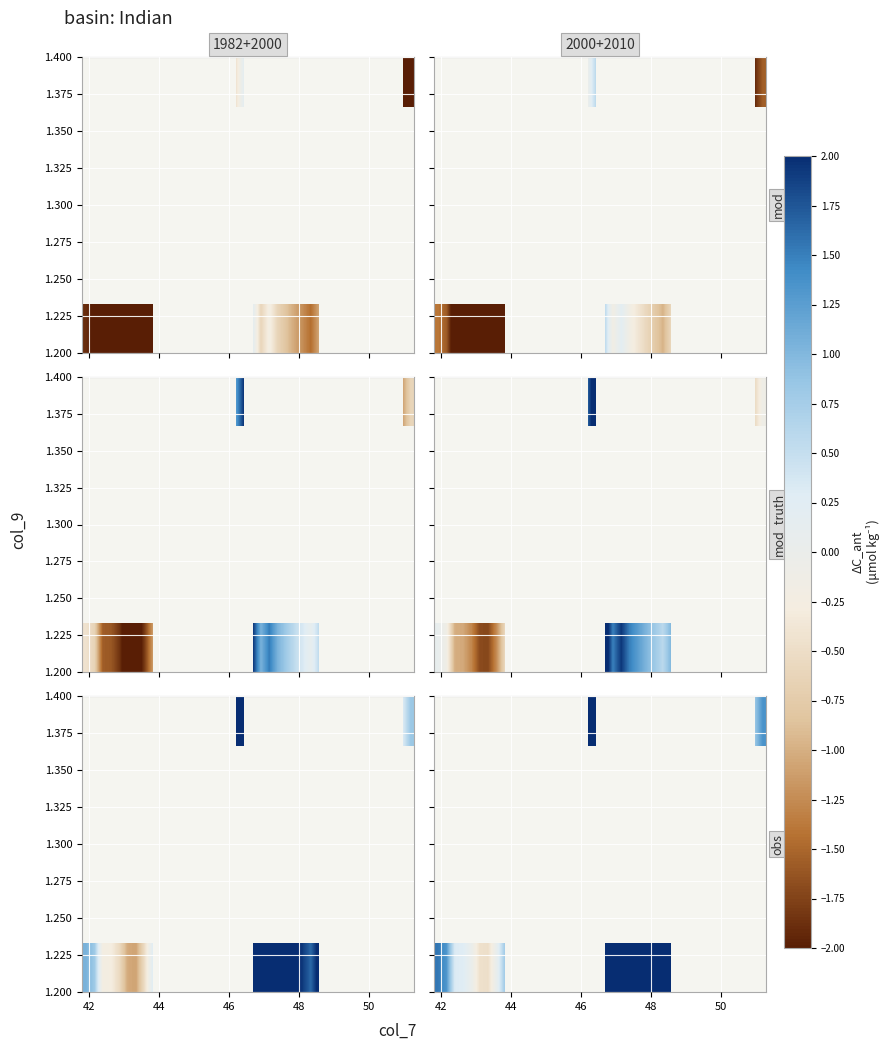

What is the maximum value shown in the chart?

4.2